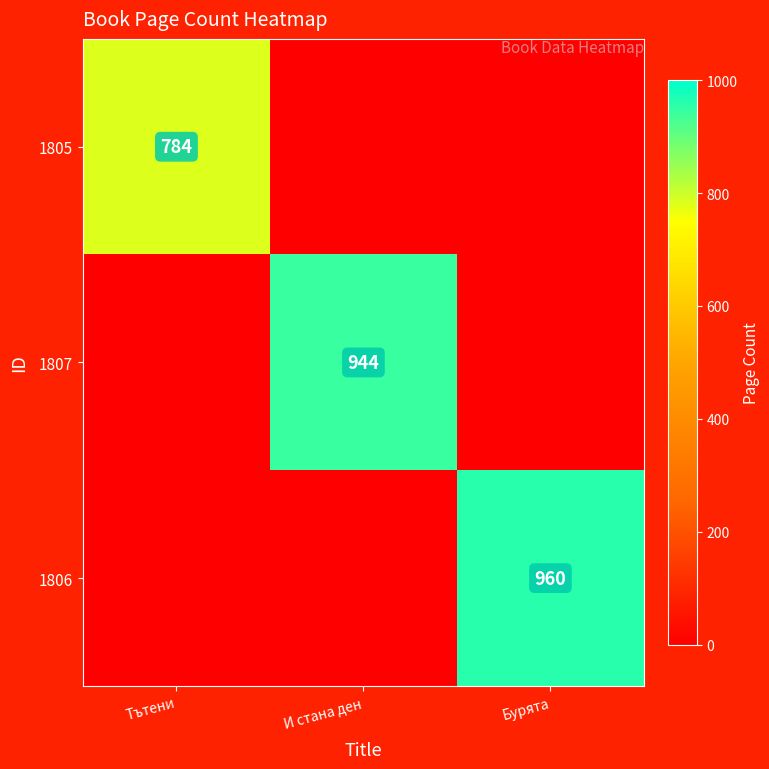

Which label corresponds to the smallest value in the chart?

И стана ден